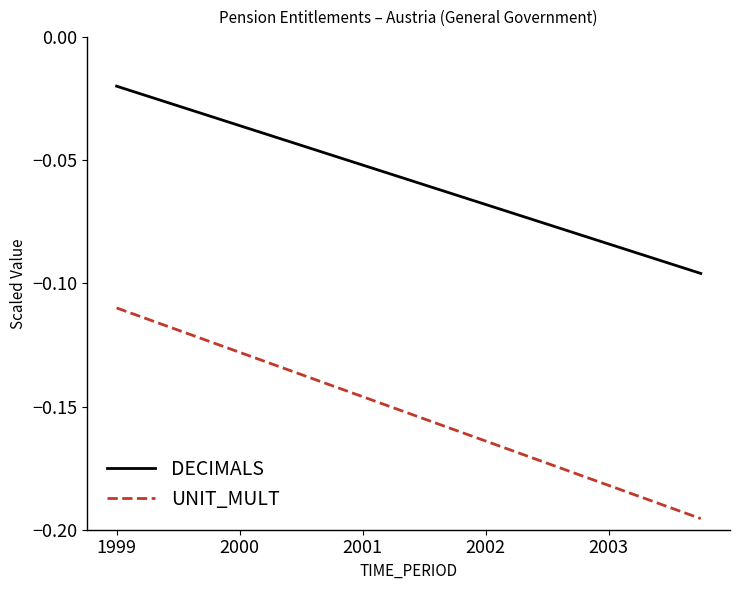

True or false: DECIMALS and UNIT_MULT cross at least once.

False